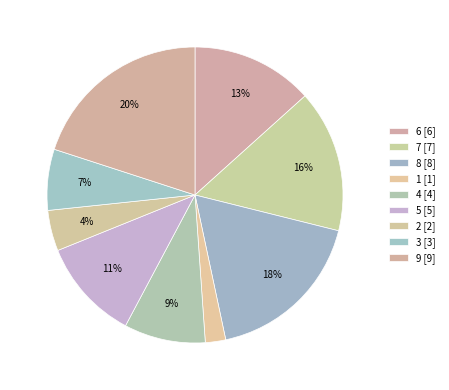

Combined, do 2 and 7 account for over 50%?

No